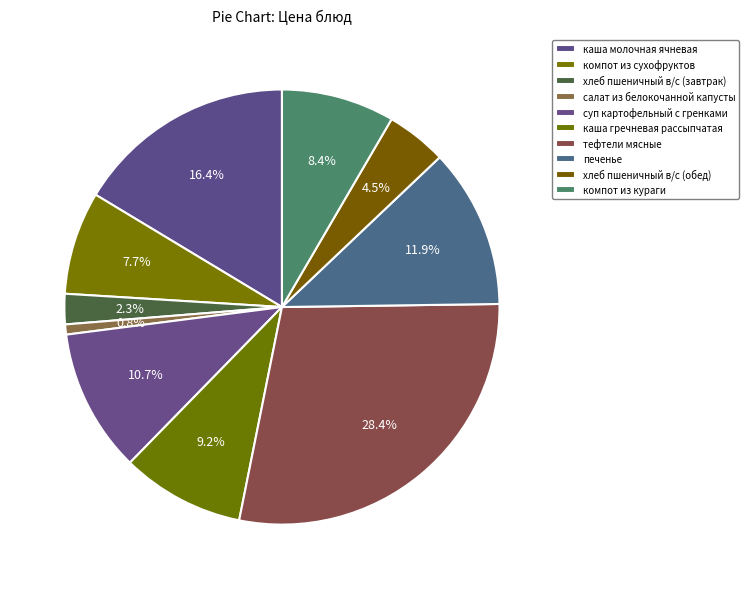

How many slices are in this pie chart?

10